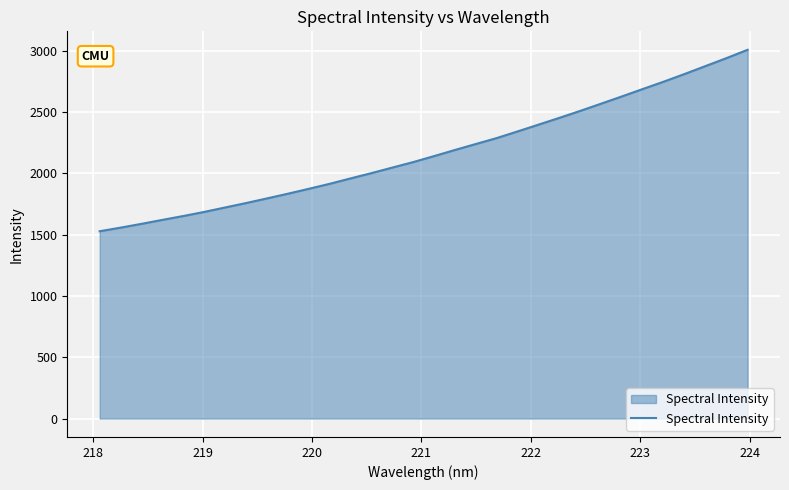

What is the difference between the maximum and minimum values?

1479.3